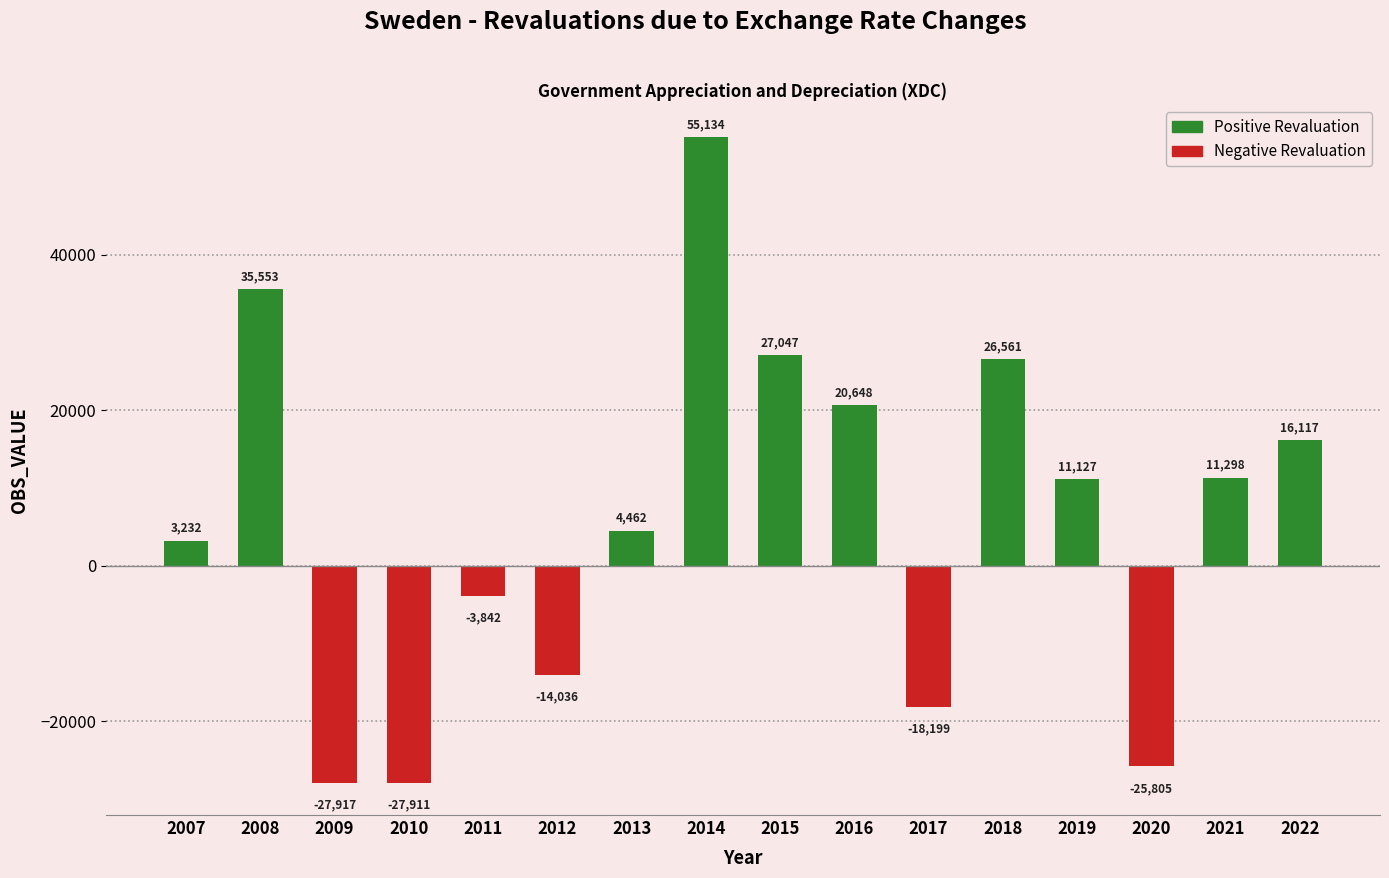

How many positive values are there?

10